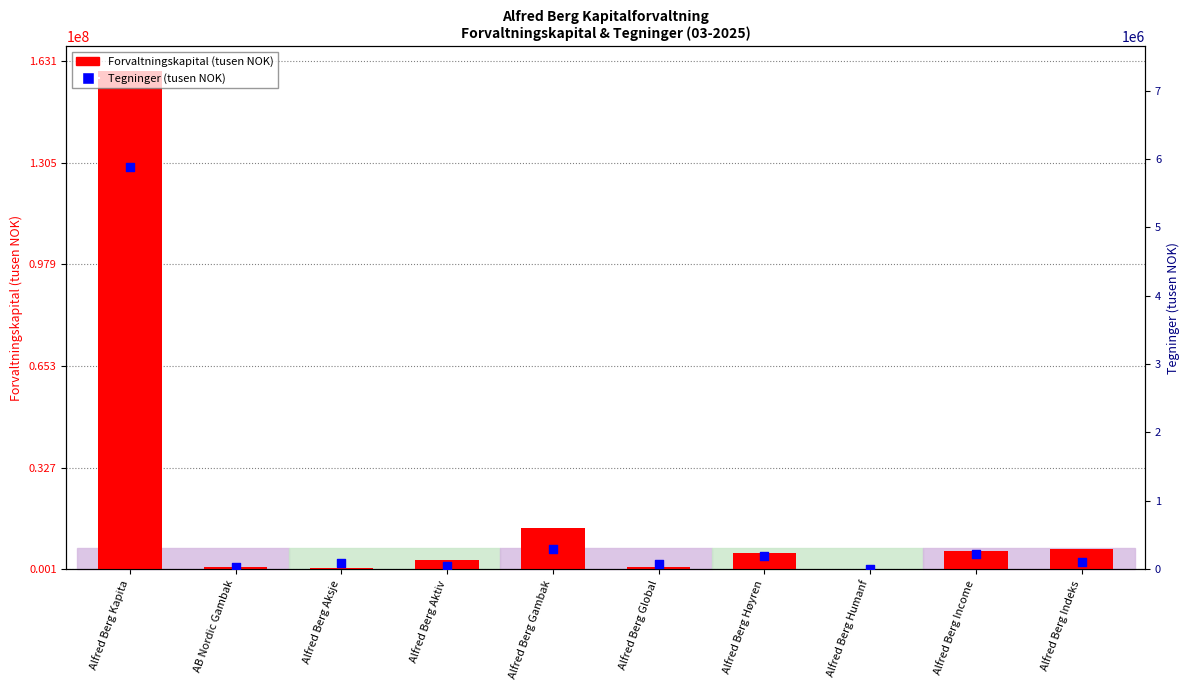

Which series has the largest total across all categories?

Forvaltningskapital (tusen NOK)